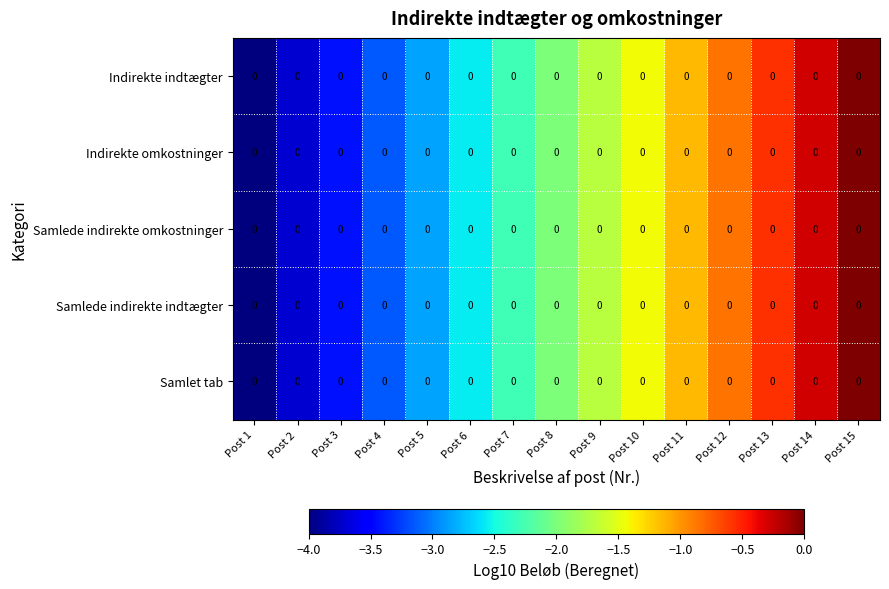

Which has a higher value, Post 14 or Post 13?

Post 14